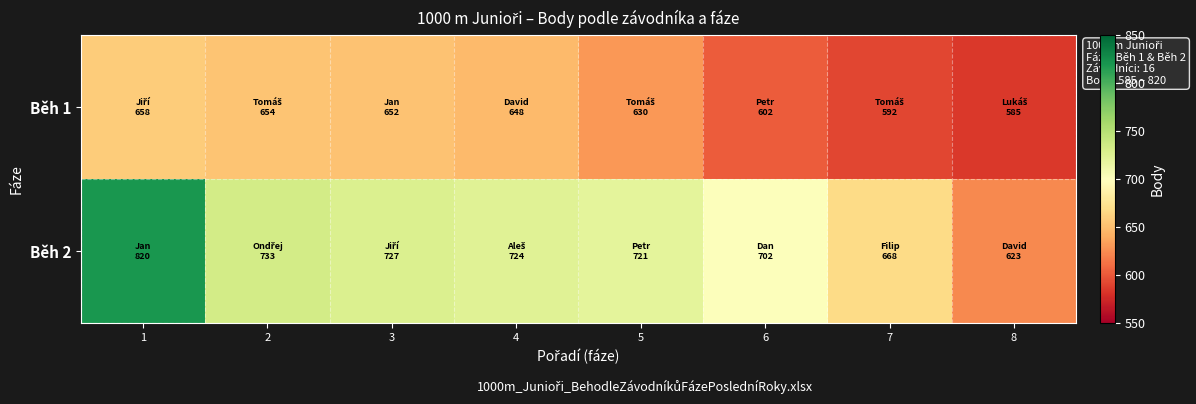

Reading left to right, transcribe all the data shown in this chart.

Běh 1: 1=658	2=654	3=652	4=648	5=630	6=602	7=592	8=585
Běh 2: 1=820	2=733	3=727	4=724	5=721	6=702	7=668	8=623